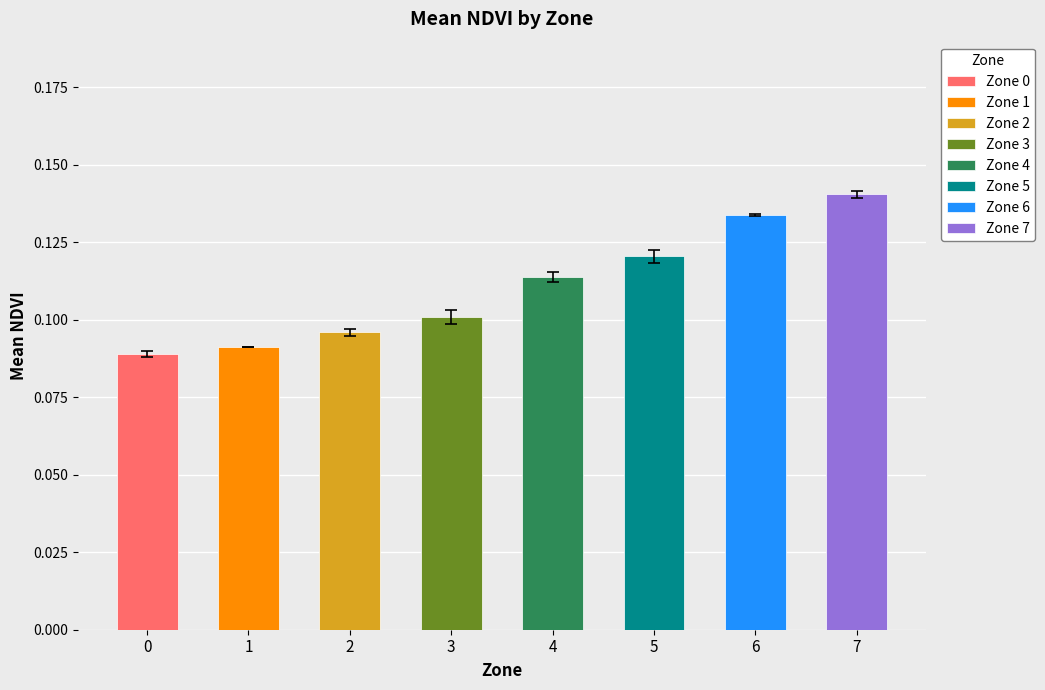

What is the sum of all values?

0.9